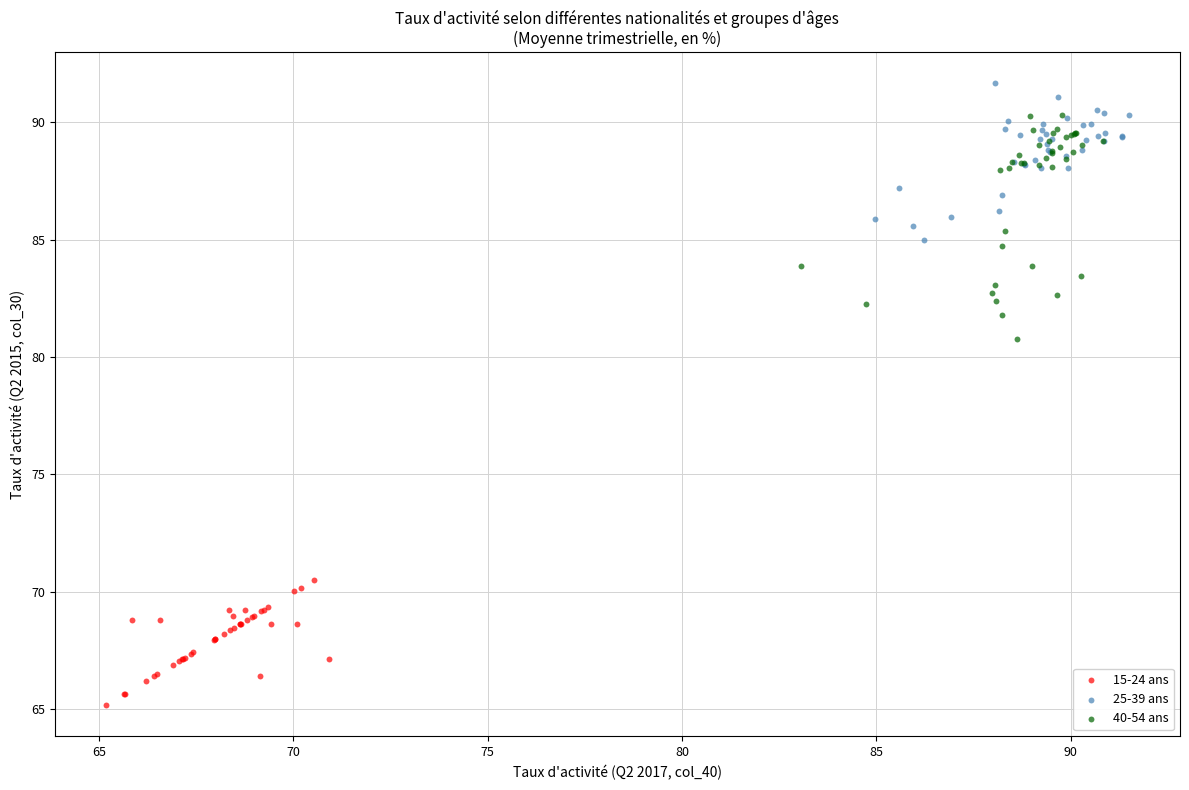

What are all the series names shown in the legend?

15-24 ans, 25-39 ans, 40-54 ans